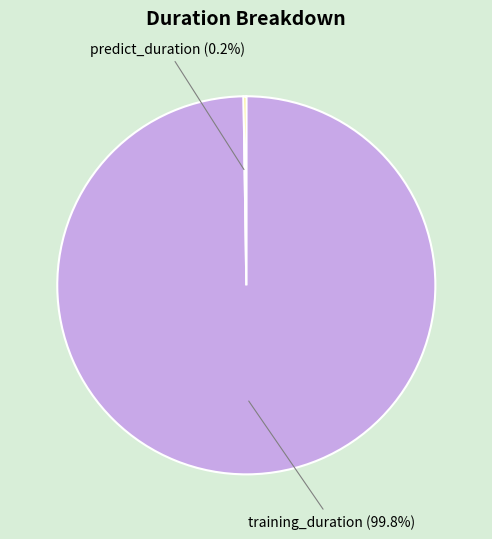

What portion of the pie excludes training_duration?

0.2%